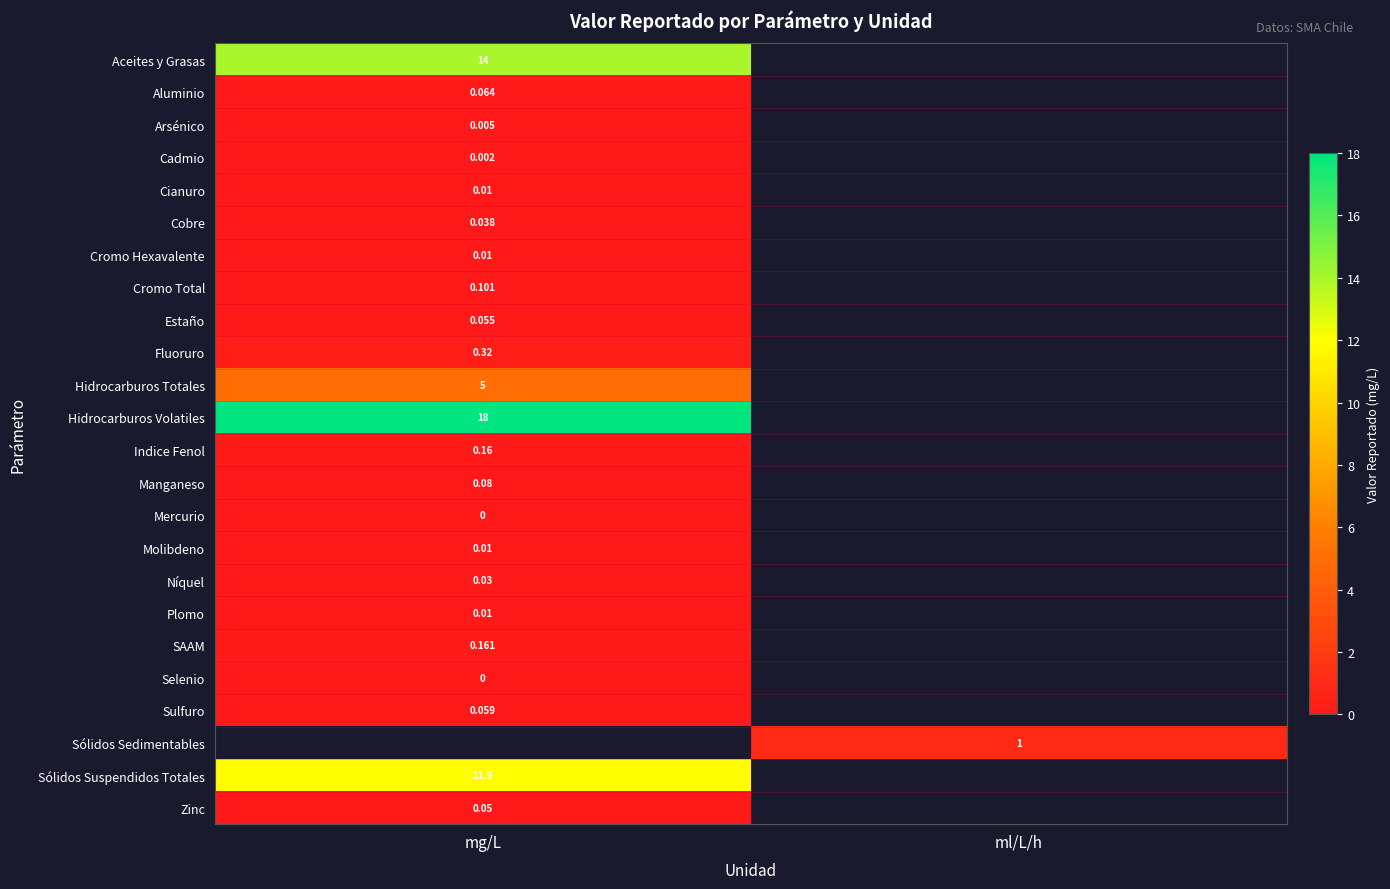

At which category does the chart reach its minimum across all series?

mg/L